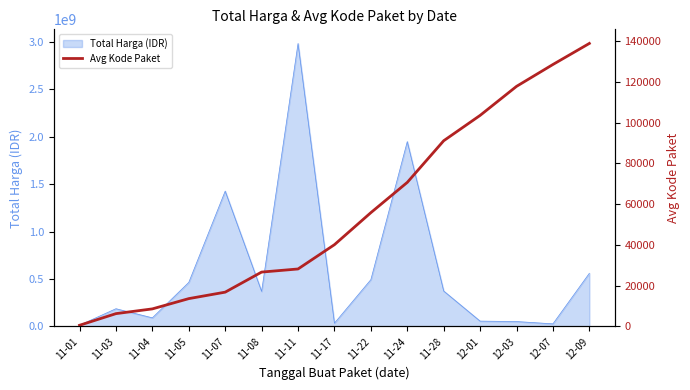

At which category does the chart reach its minimum across all series?

11-01